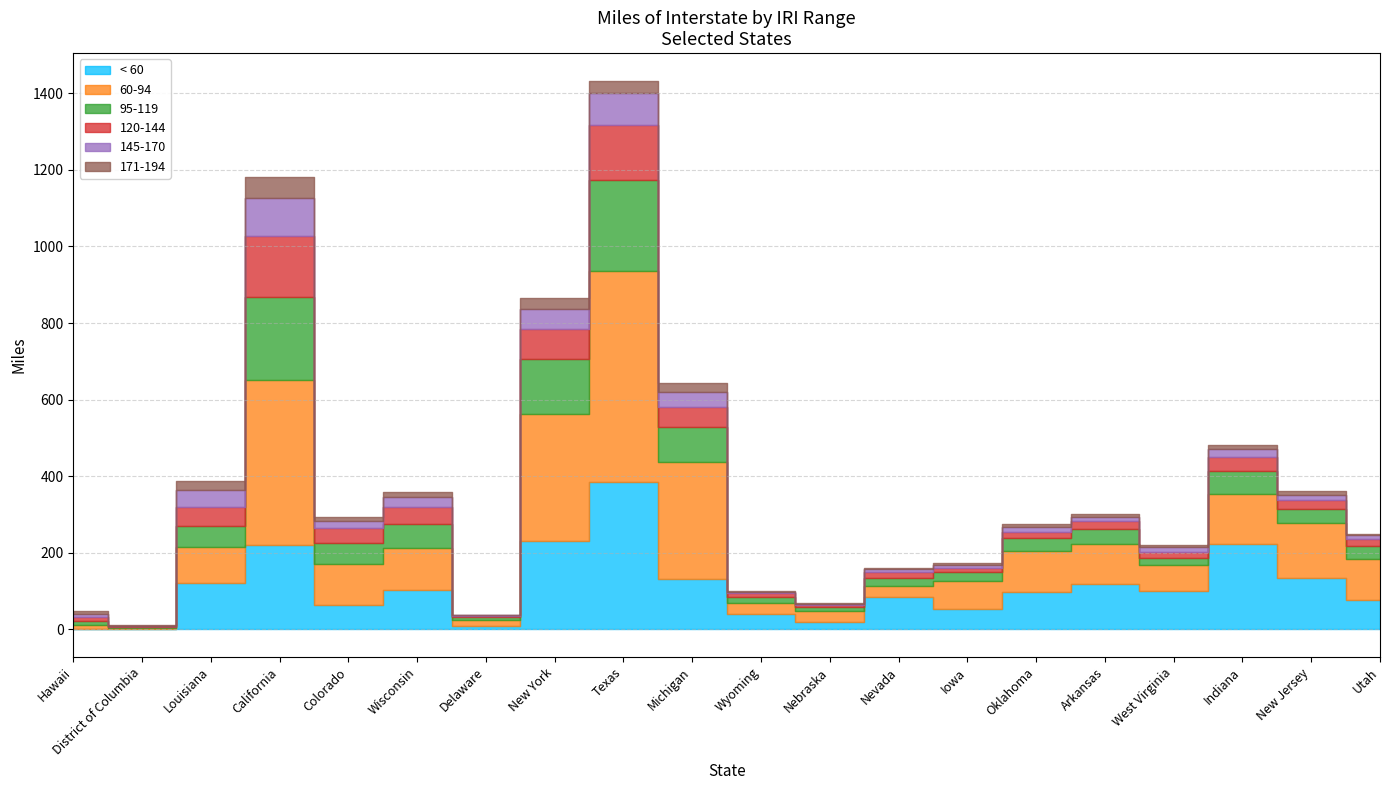

Which series has the largest range (max minus min)?

60-94